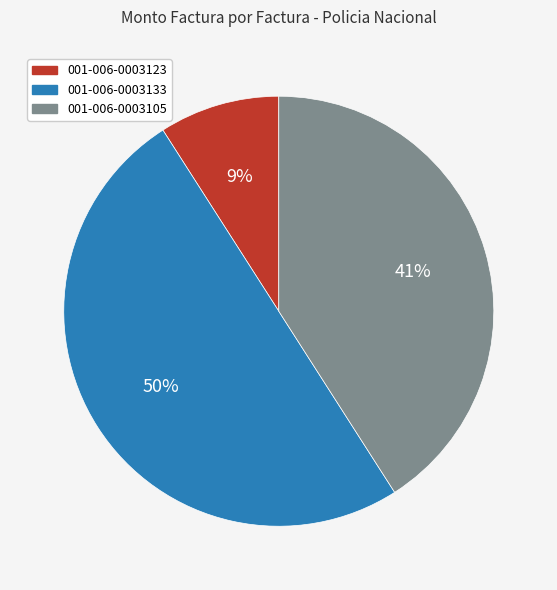

To the nearest percent, what portion does 001-006-0003123 represent?

9%